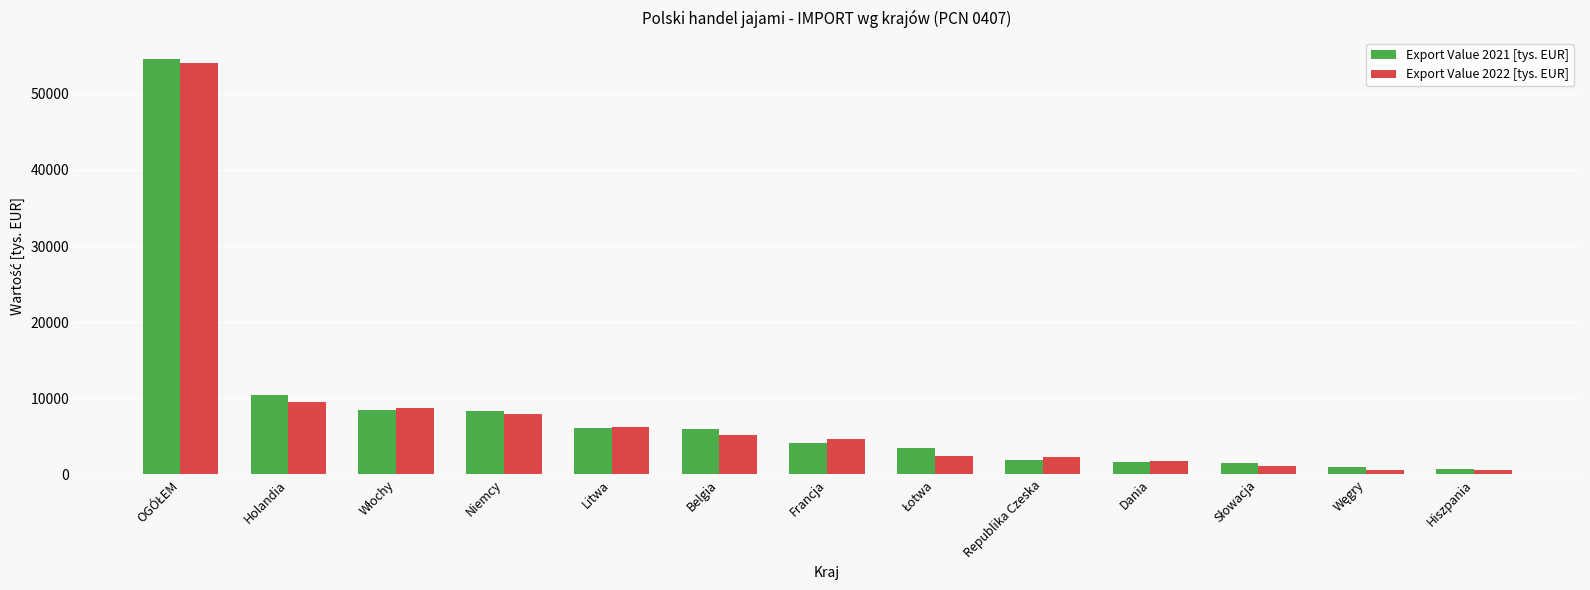

What is the highest value of the Export Value 2022 [tys. EUR] series?

54001.7